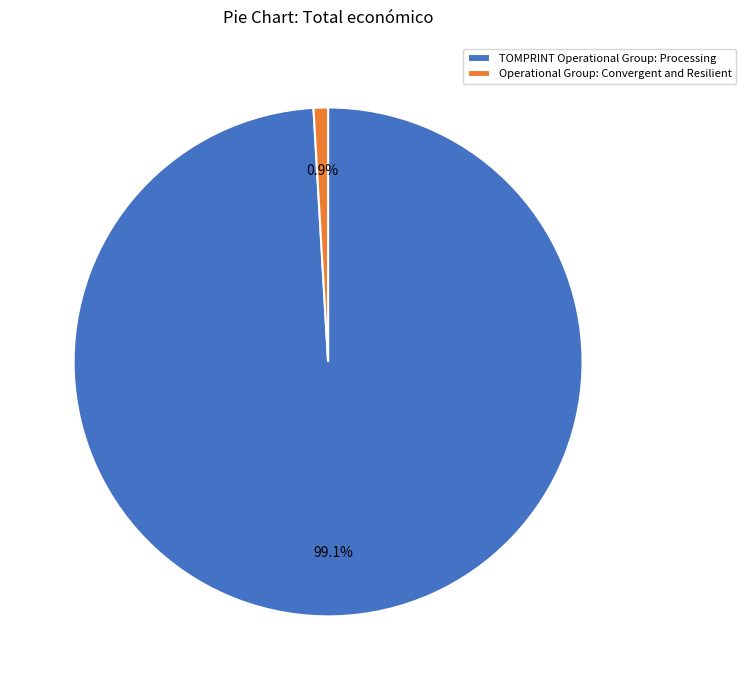

Approximately how many times larger is the value at TOMPRINT Operational Group: Processing compared to Operational Group: Convergent and Resilient?

108.2